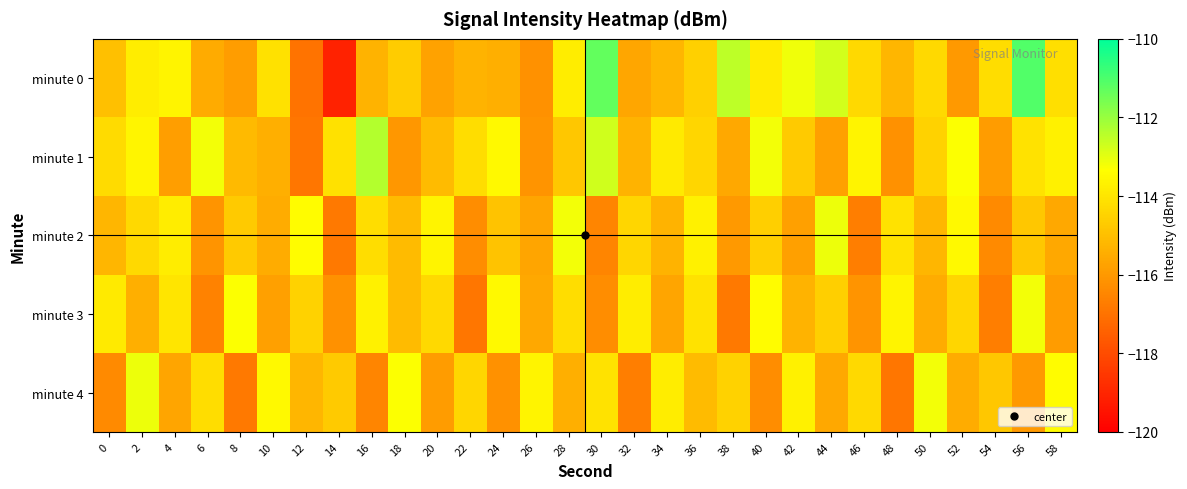

Which series has the widest spread of values?

minute 0